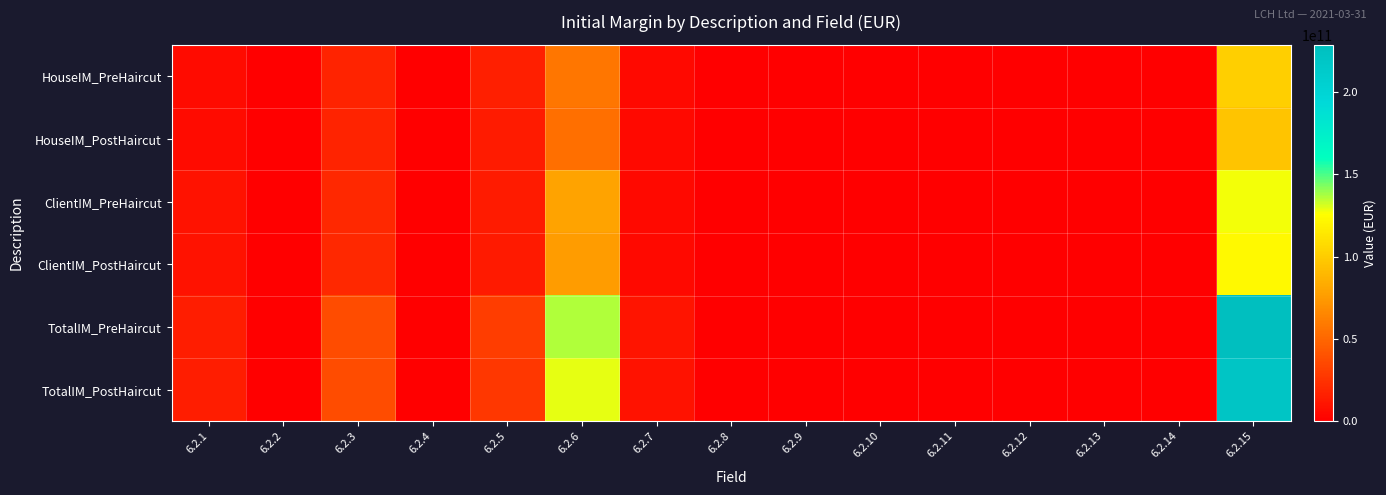

Reading left to right, extract all data points from this chart.

HouseIM_PreHaircut: 6.2.1=5516520000	6.2.2=0	6.2.3=17304240000	6.2.4=72050000	6.2.5=15690790000	6.2.6=57456190000	6.2.7=4963630000	6.2.8=0	6.2.9=0	6.2.10=0	6.2.11=0	6.2.12=0	6.2.13=0	6.2.14=475840000	6.2.15=101479260000
HouseIM_PostHaircut: 6.2.1=5516520000	6.2.2=0	6.2.3=17304240000	6.2.4=72050000	6.2.5=14254920000	6.2.6=54005710000	6.2.7=4682180000	6.2.8=0	6.2.9=0	6.2.10=0	6.2.11=0	6.2.12=0	6.2.13=0	6.2.14=475840000	6.2.15=96311460000
ClientIM_PreHaircut: 6.2.1=8969470000	6.2.2=0	6.2.3=20037620000	6.2.4=117140000	6.2.5=14280200000	6.2.6=78844840000	6.2.7=5076230000	6.2.8=0	6.2.9=0	6.2.10=0	6.2.11=0	6.2.12=0	6.2.13=0	6.2.14=0	6.2.15=127325500000
ClientIM_PostHaircut: 6.2.1=8969470000	6.2.2=0	6.2.3=20037620000	6.2.4=117140000	6.2.5=13235120000	6.2.6=75511470000	6.2.7=4932840000	6.2.8=0	6.2.9=0	6.2.10=0	6.2.11=0	6.2.12=0	6.2.13=0	6.2.14=0	6.2.15=122803660000
TotalIM_PreHaircut: 6.2.1=14485990000	6.2.2=0	6.2.3=37341860000	6.2.4=189190000	6.2.5=29970990000	6.2.6=136301030000	6.2.7=10039860000	6.2.8=0	6.2.9=0	6.2.10=0	6.2.11=0	6.2.12=0	6.2.13=0	6.2.14=475840000	6.2.15=228804760000
TotalIM_PostHaircut: 6.2.1=14485990000	6.2.2=0	6.2.3=37341860000	6.2.4=189190000	6.2.5=27490040000	6.2.6=129517180000	6.2.7=9615020000	6.2.8=0	6.2.9=0	6.2.10=0	6.2.11=0	6.2.12=0	6.2.13=0	6.2.14=475840000	6.2.15=219115120000